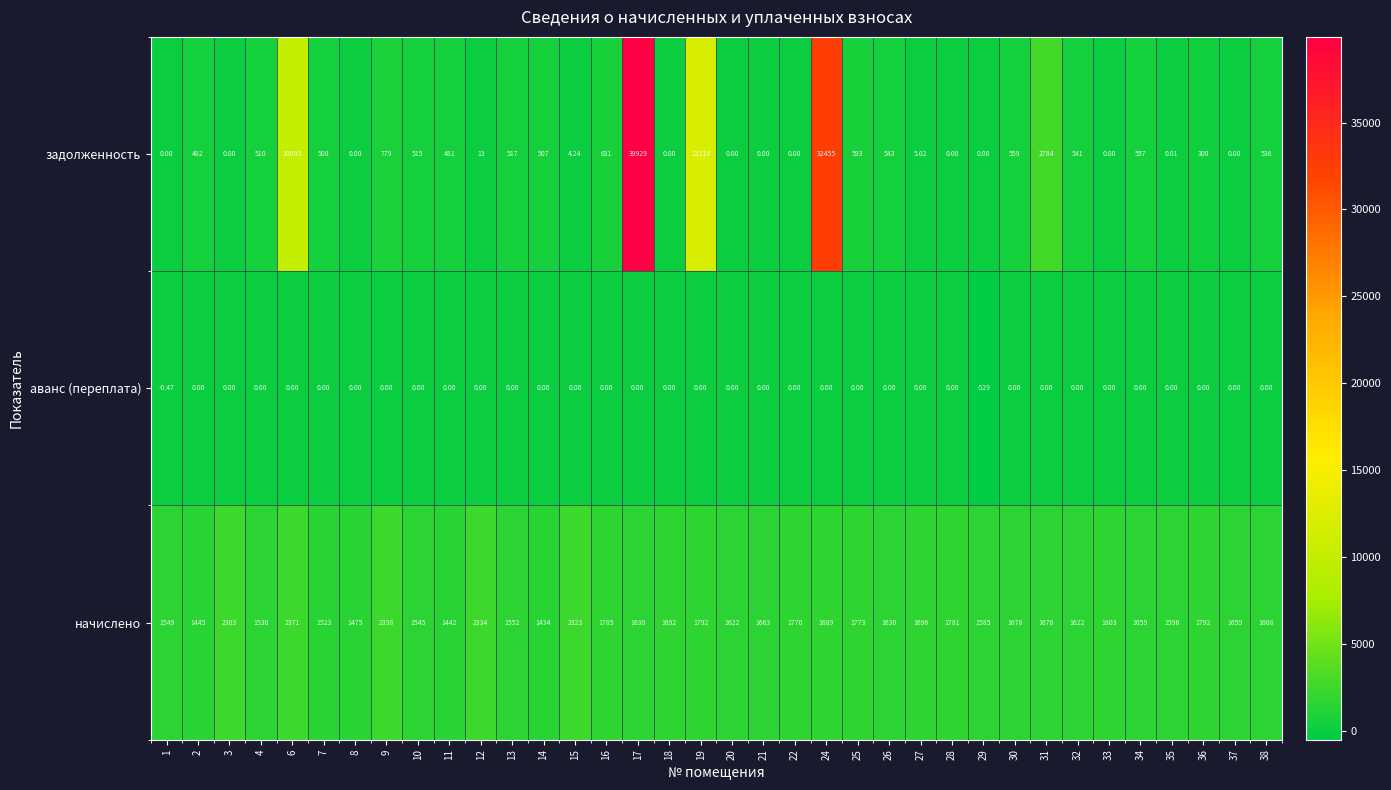

Is the value of аванс (переплата) at 9 greater than the value of задолженность at 15?

No